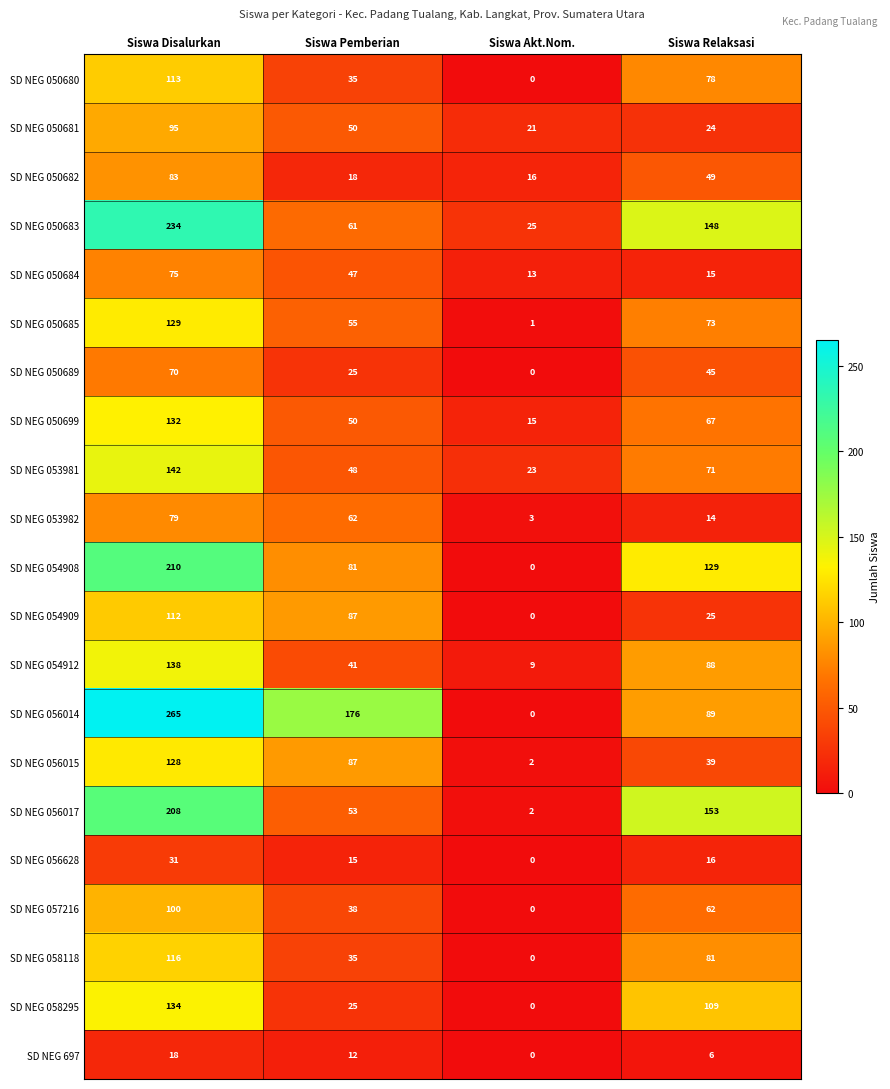

True or false: SD NEG 053981 has a value of 71 at Siswa Relaksasi.

True